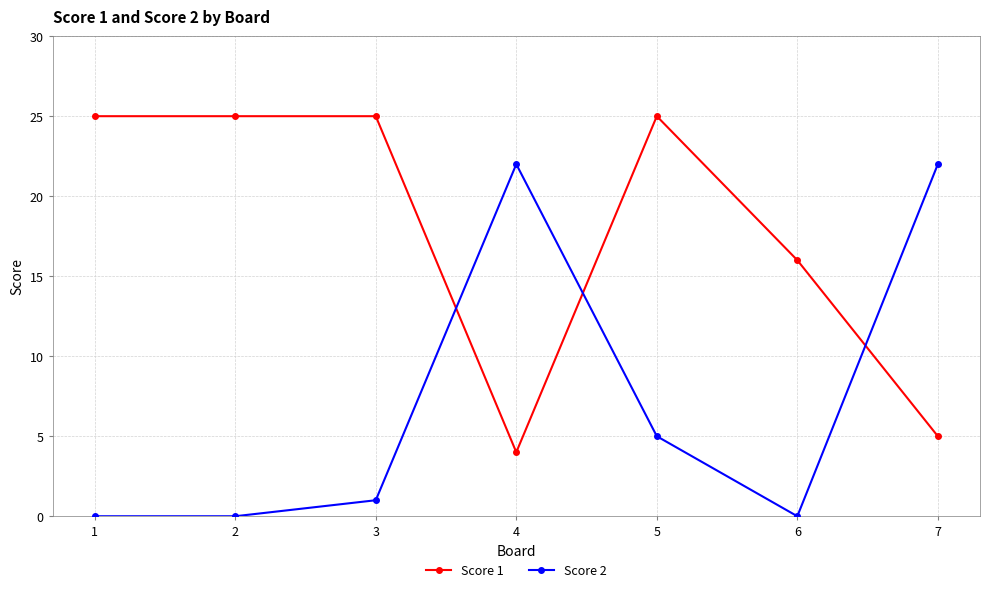

At how many categories does at least one series exceed 9?

7